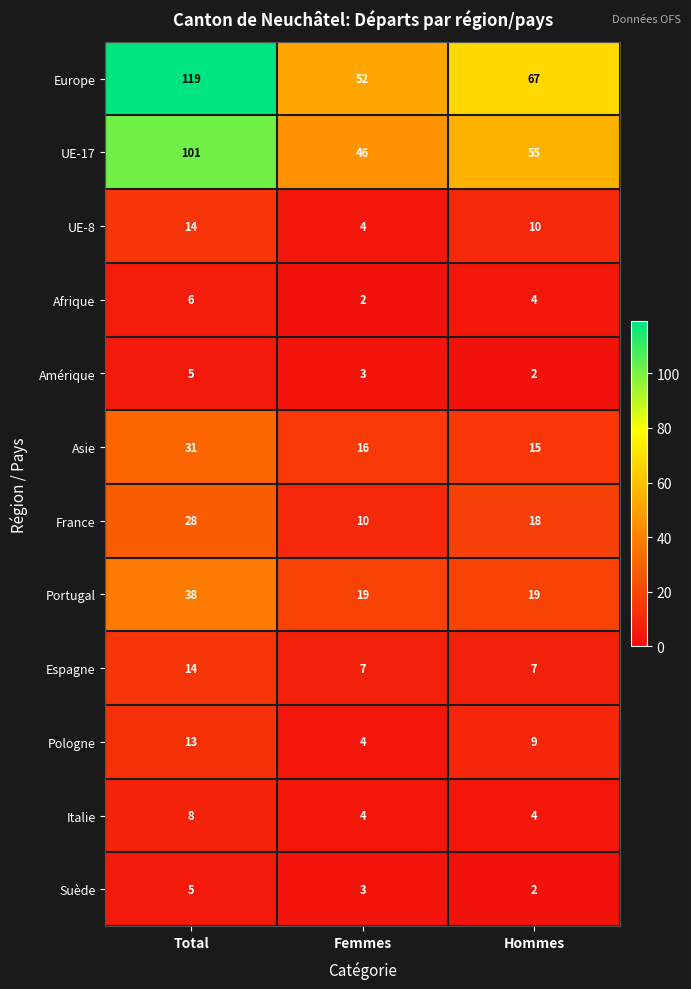

Which series has the widest spread of values?

Europe